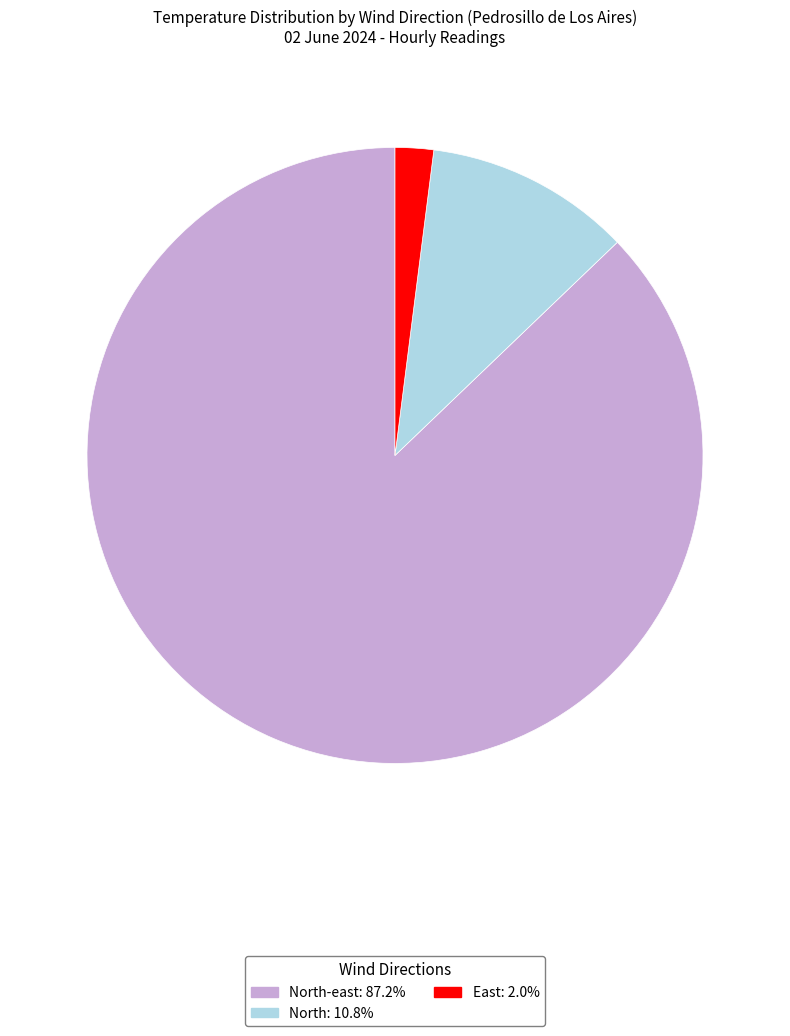

How many segments does this pie chart have?

3